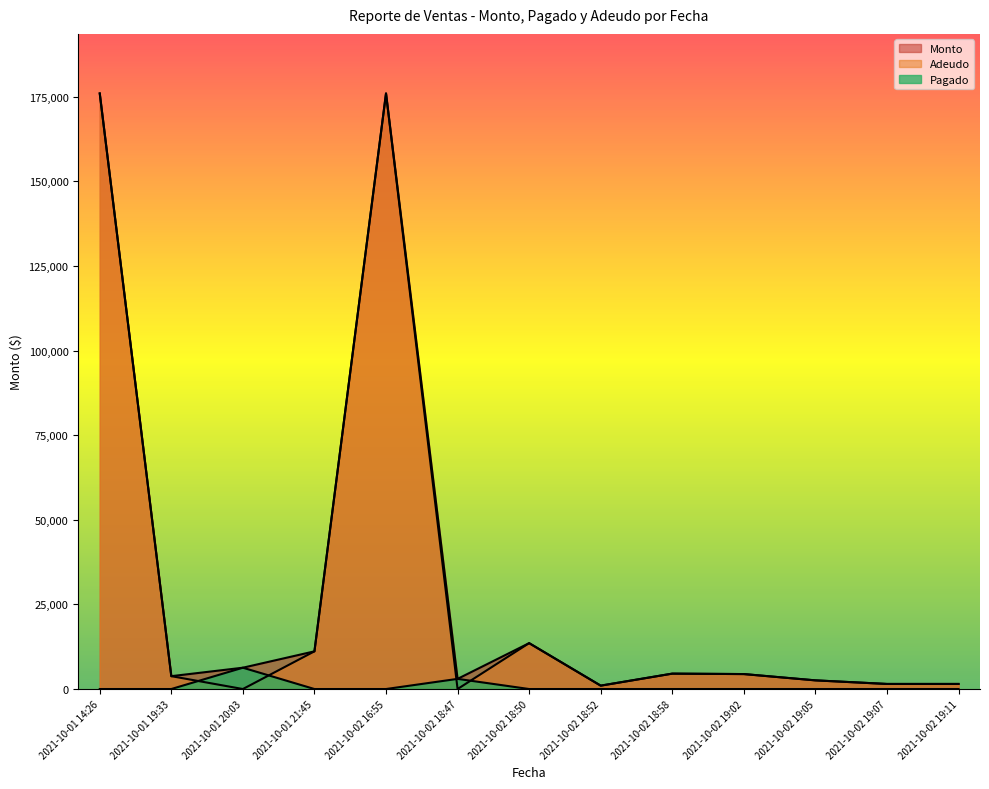

True or false: Monto has more than 1 points higher than both neighbors.

True